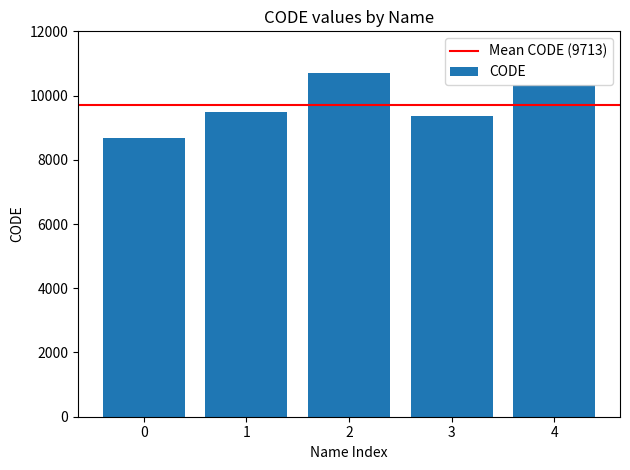

What is the sum of all values?

48564